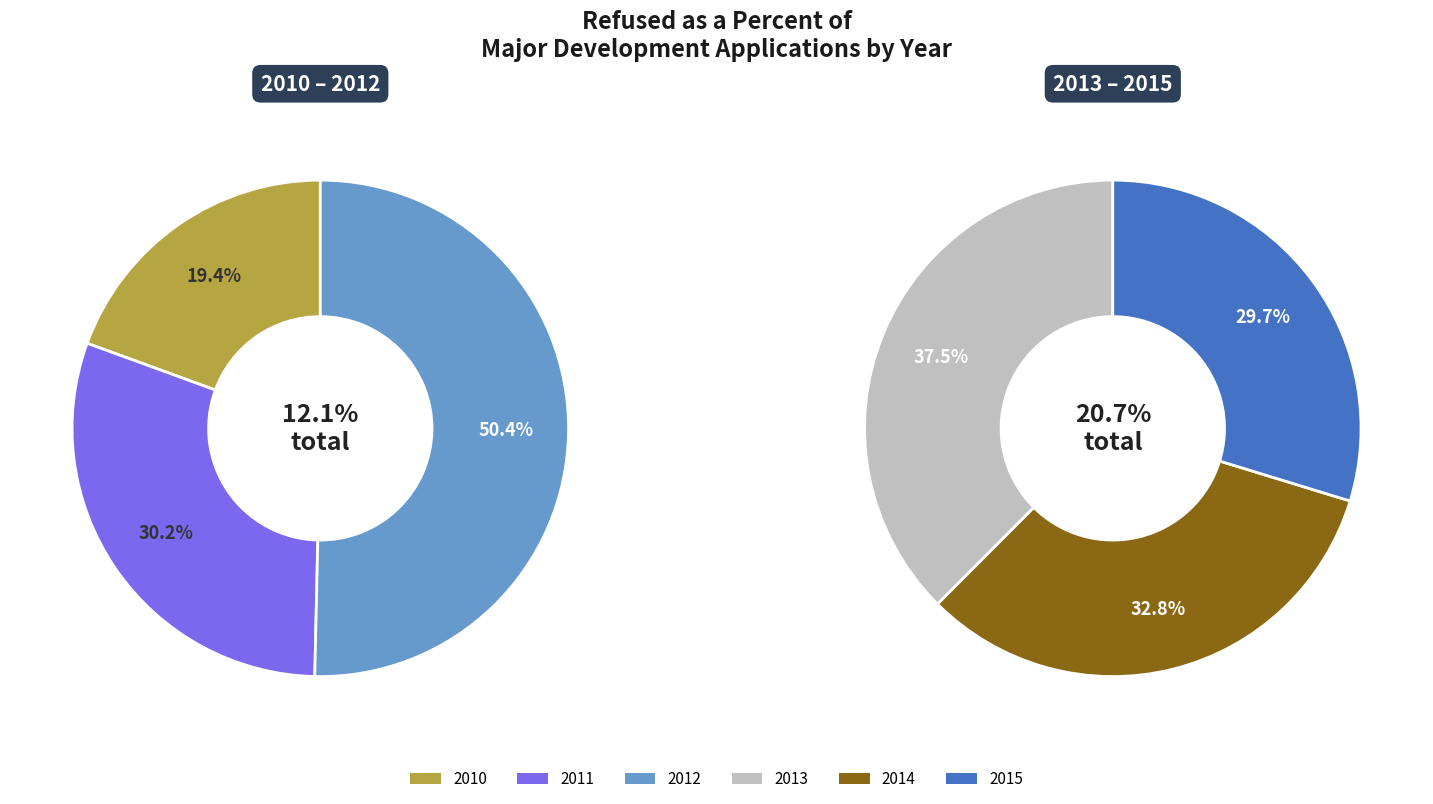

Is it true that 2013 is 14% of the pie?

False